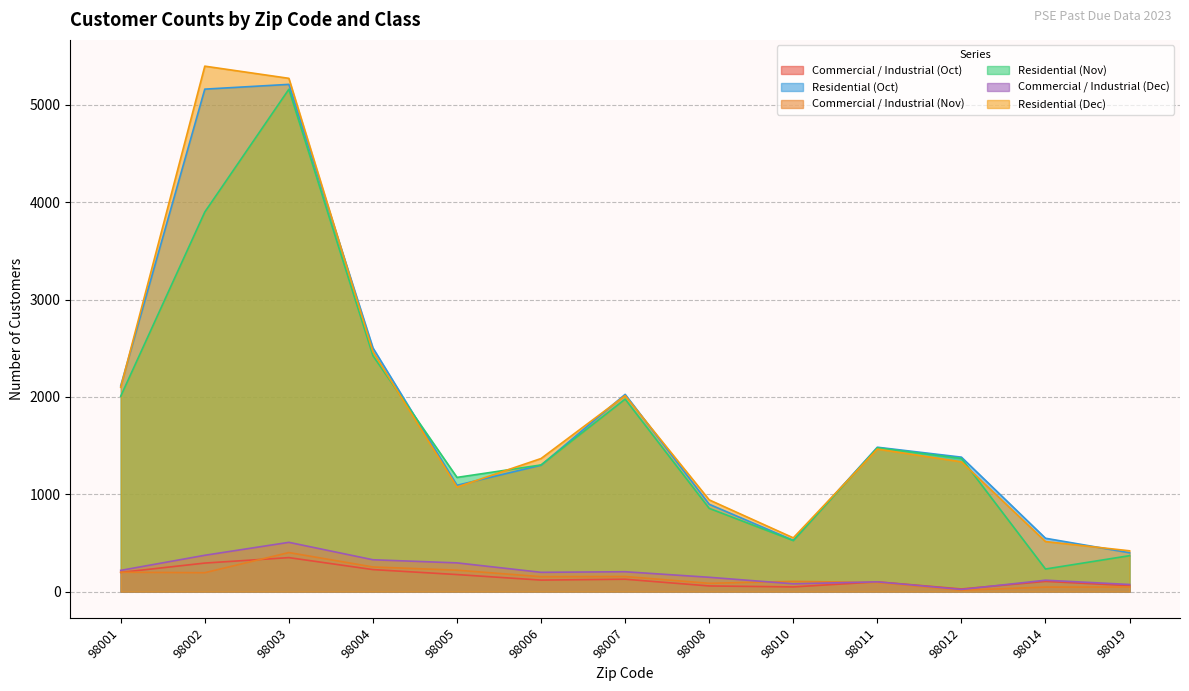

At 98008, list the series in order from largest to smallest.

Residential (Dec), Residential (Oct), Residential (Nov), Commercial / Industrial (Dec), Commercial / Industrial (Nov), Commercial / Industrial (Oct)